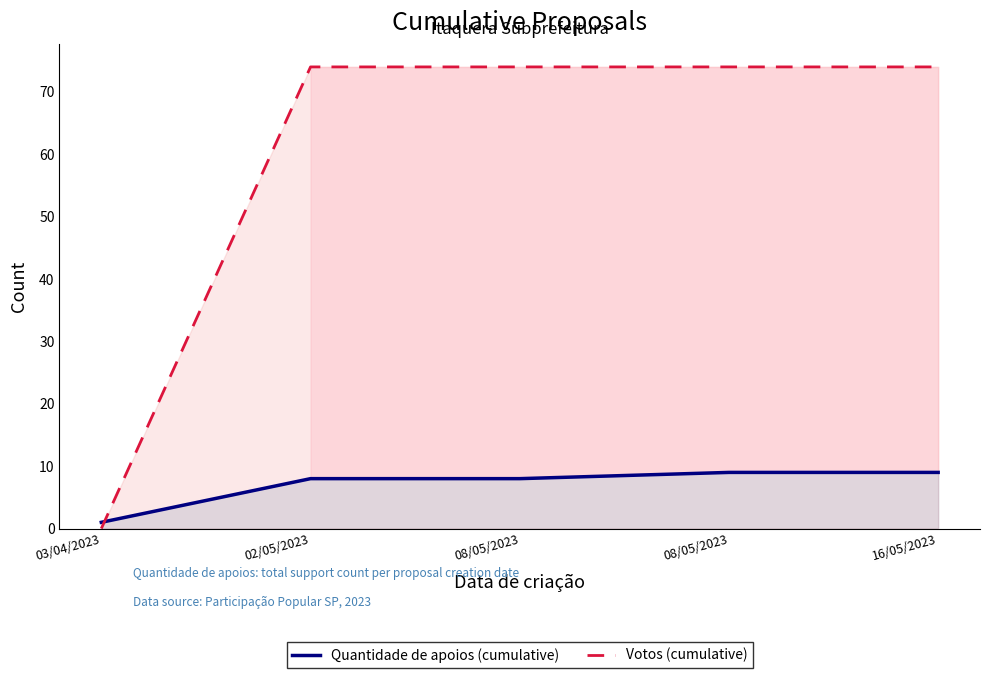

Which series ends up on top after the final intersection of Votos (cumulative) and Quantidade de apoios (cumulative)?

Votos (cumulative)